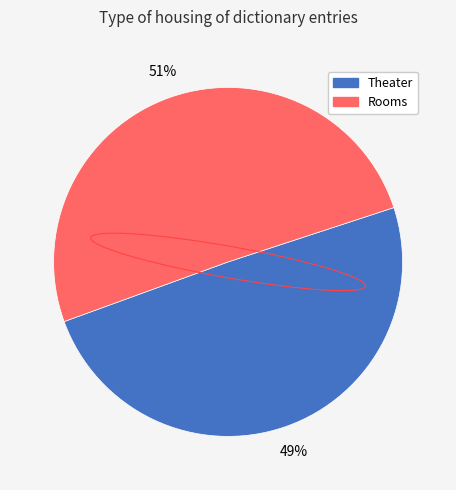

Between Rooms and Theater, which is larger?

Rooms